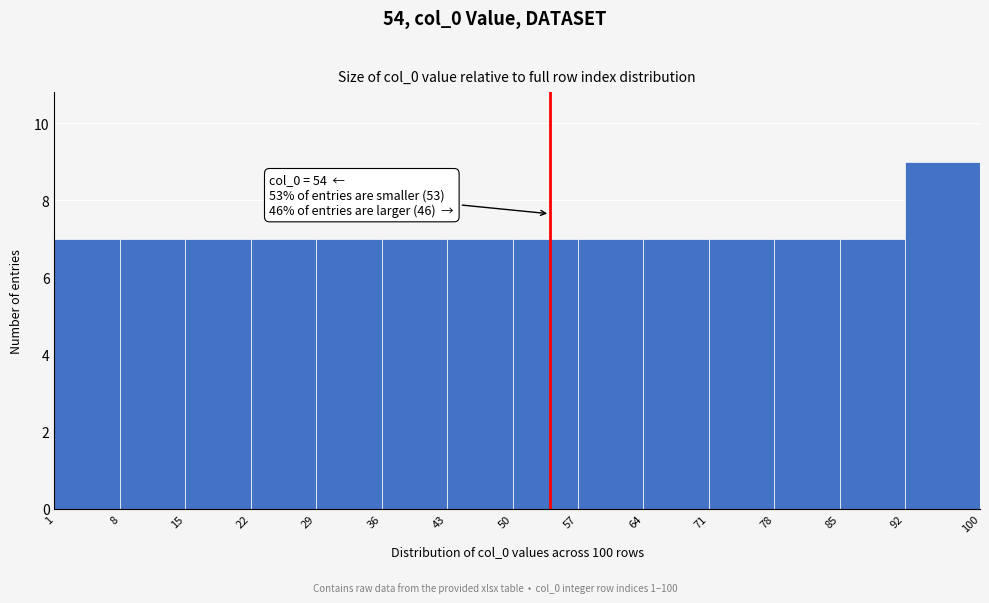

Over which range of the x-axis is the bar tallest?

92 to 100